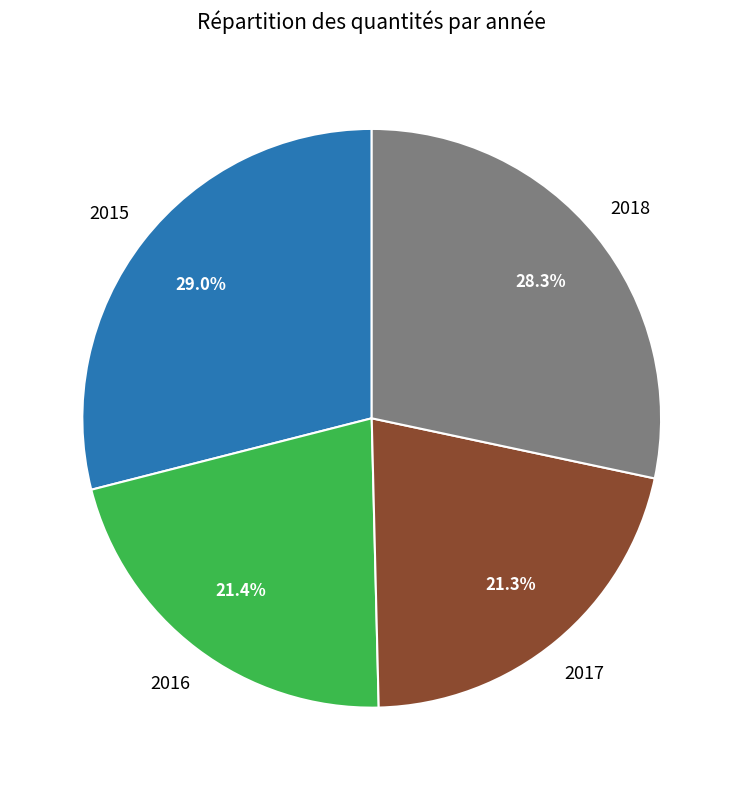

Does any single category account for the majority?

No